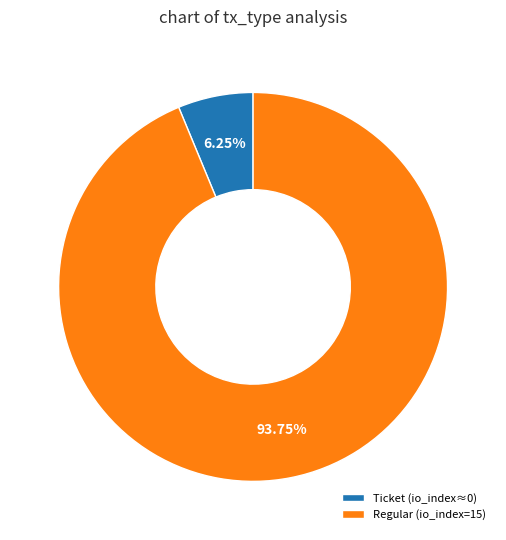

Is the sum of Ticket (io_index≈0) and Regular (io_index=15) greater than half?

Yes